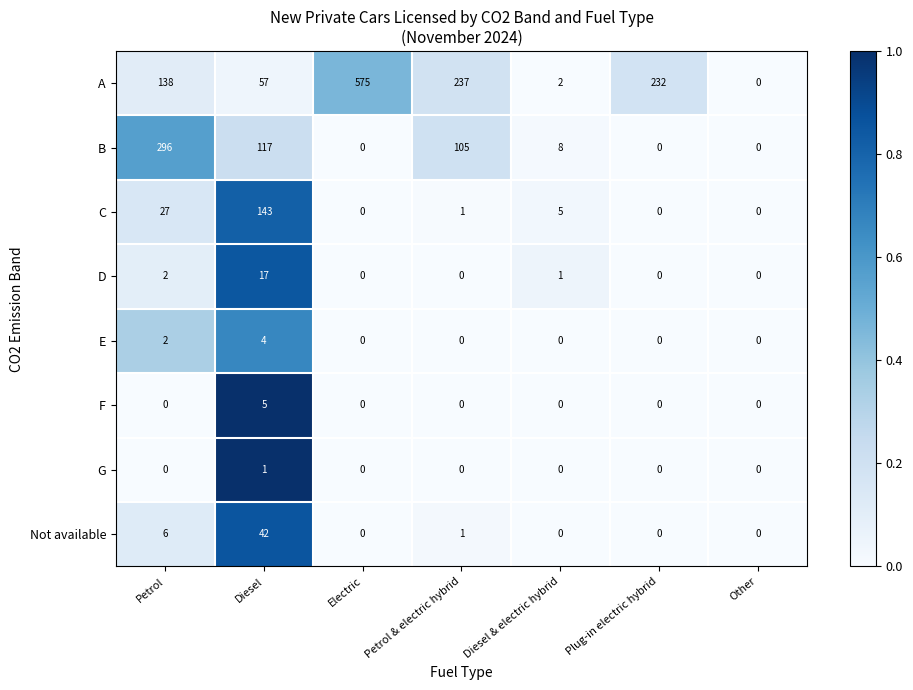

What is the spread (max minus min) of values at Petrol & electric hybrid?

237